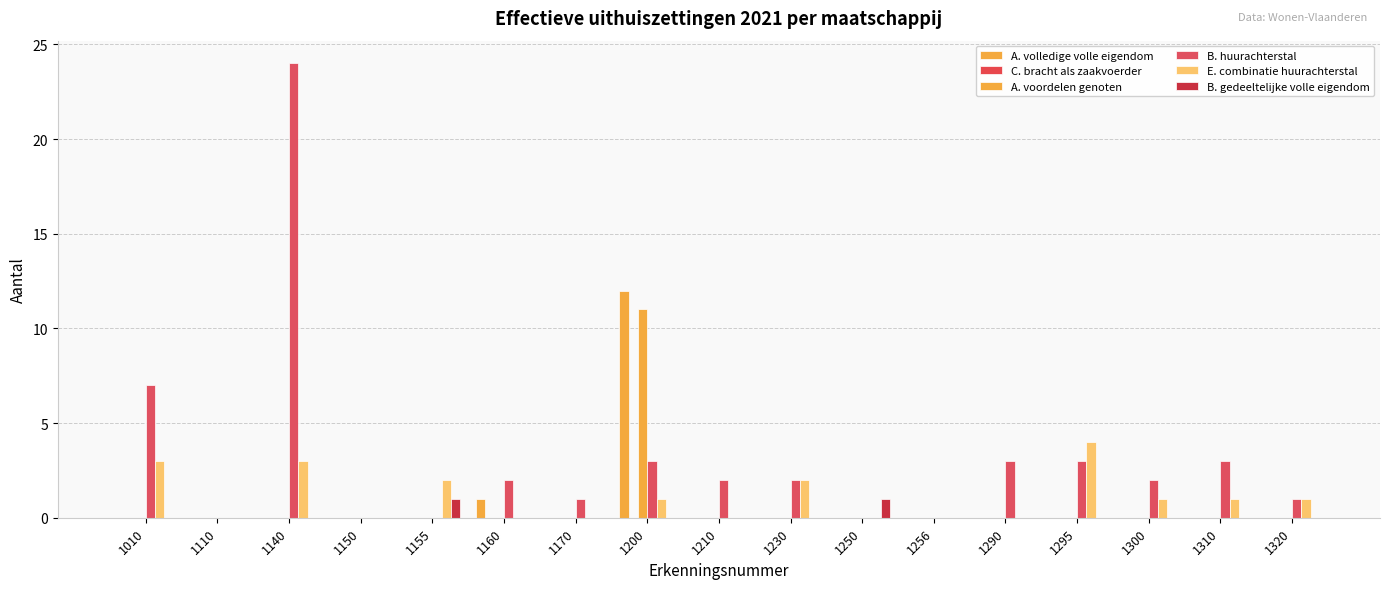

Are the bars grouped side by side (vs. stacked)?

Yes